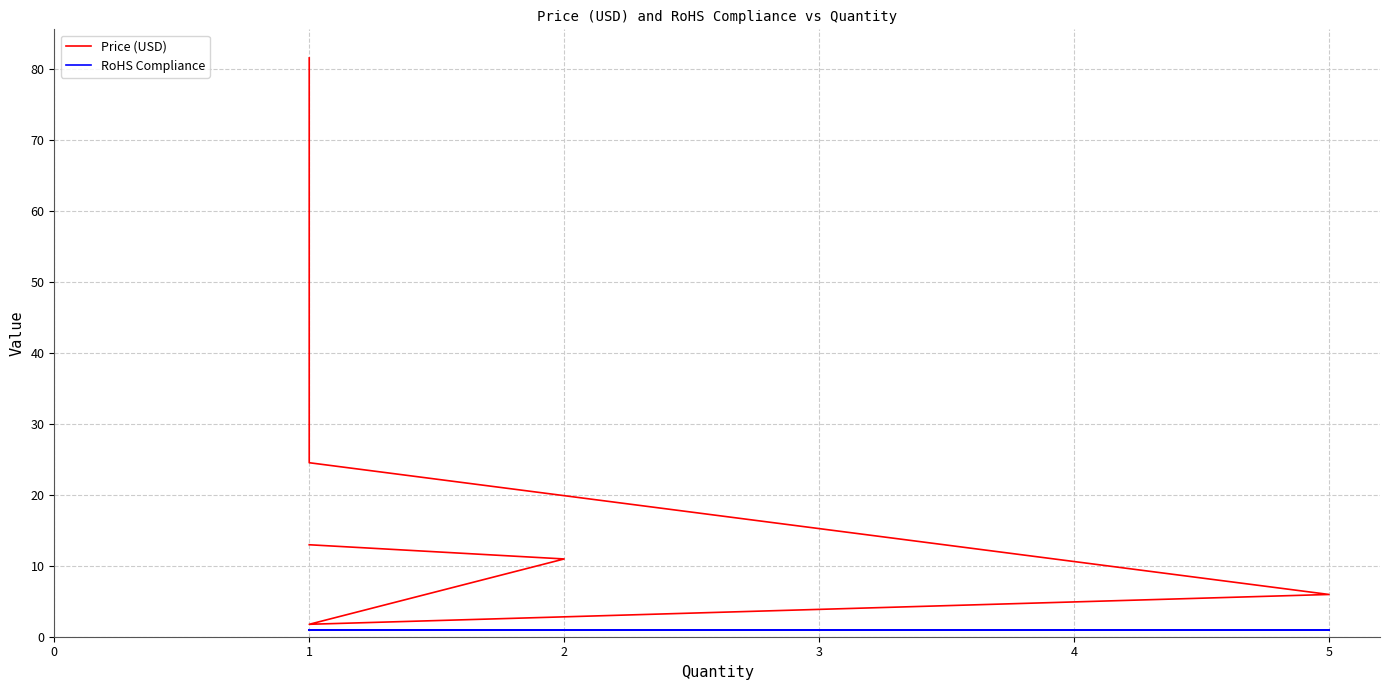

How many values in the Price (USD) series exceed 12?

3